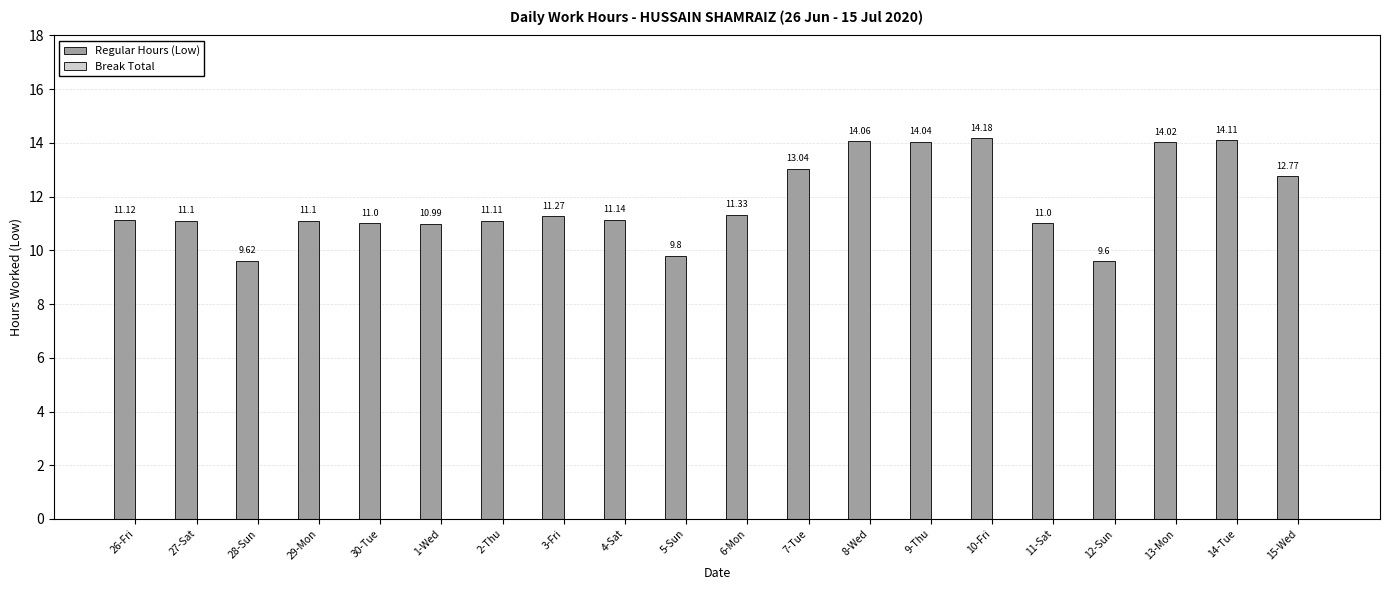

Between 14-Tue and 12-Sun, which is larger?

14-Tue